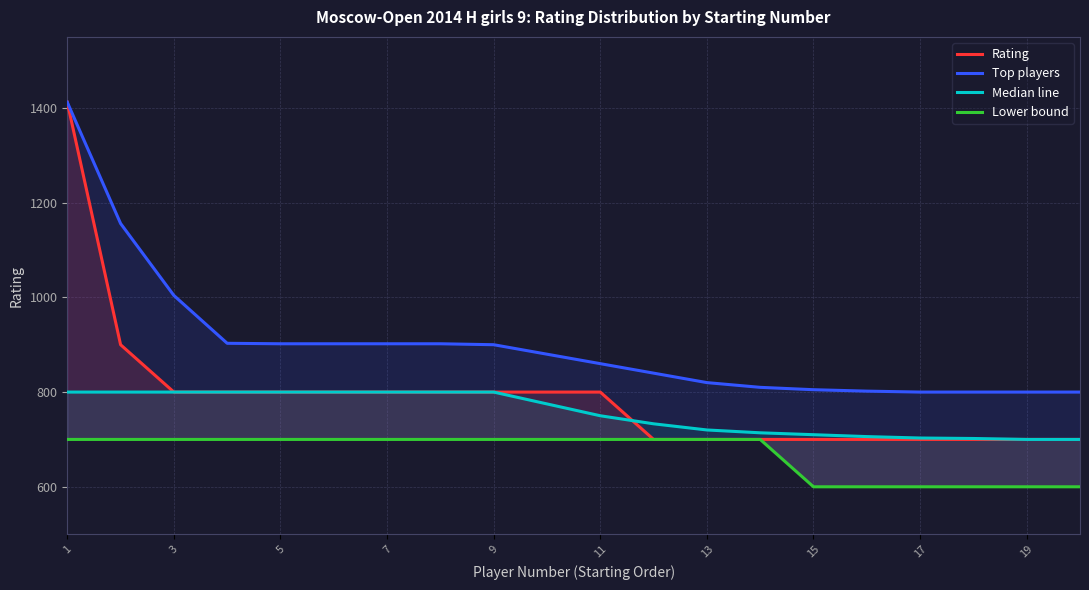

True or false: Rating has a value of 281 at 17.

False